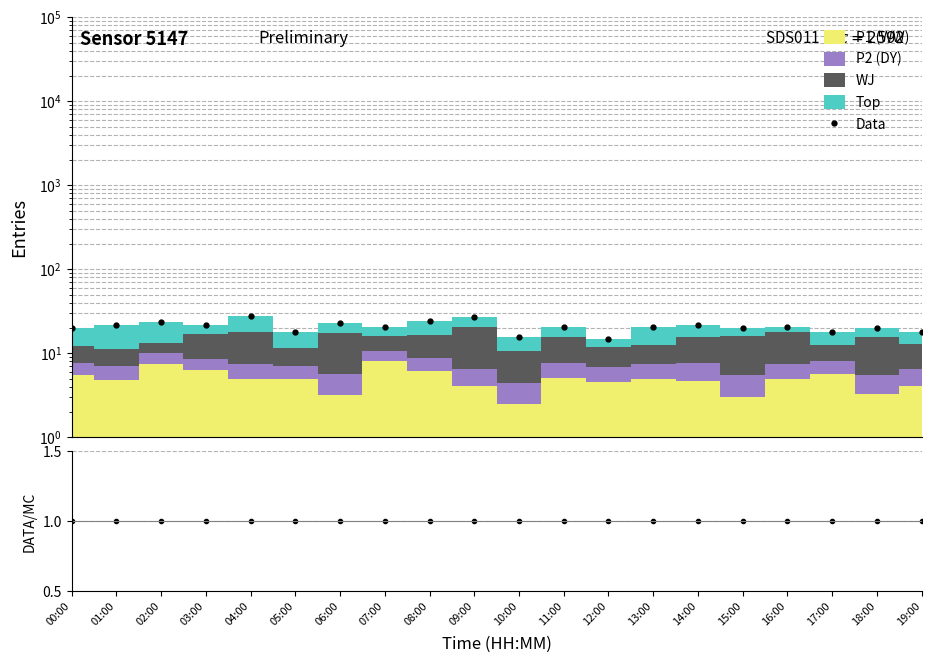

What position from the left is 09:00?

10